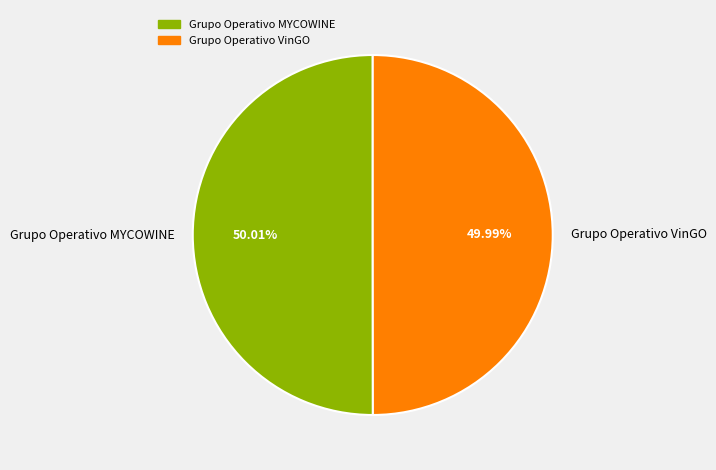

How many segments does this pie chart have?

2